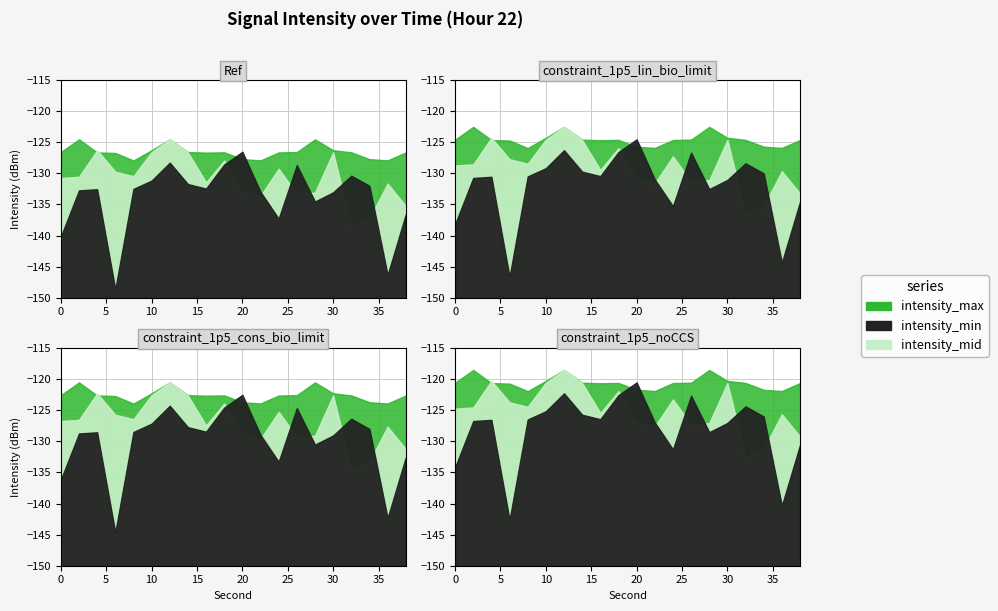

At how many categories does at least one series exceed -133?

20